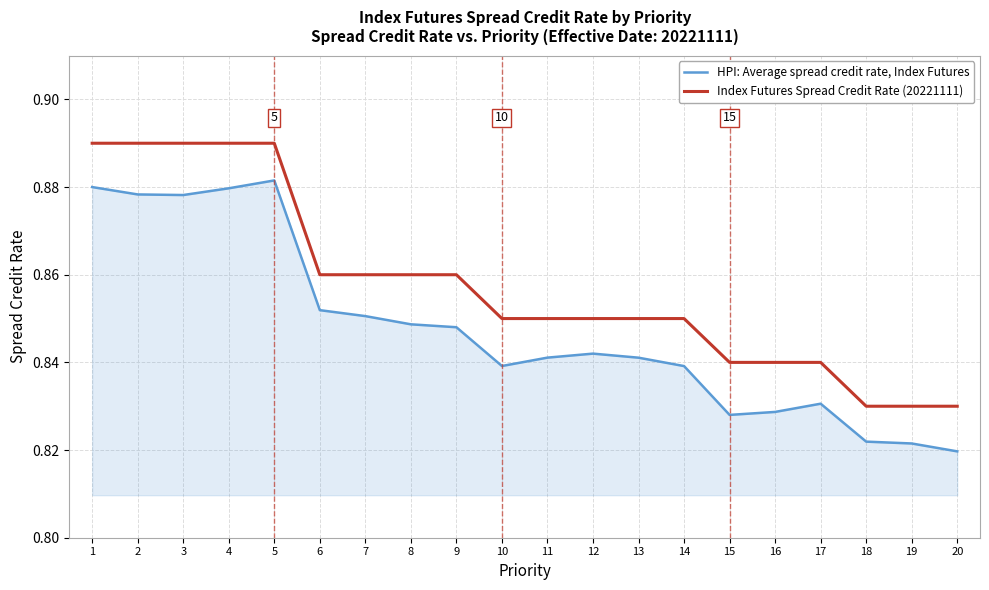

Is it true that Index Futures Spread Credit Rate (20221111) equals 0.2 at 2?

False